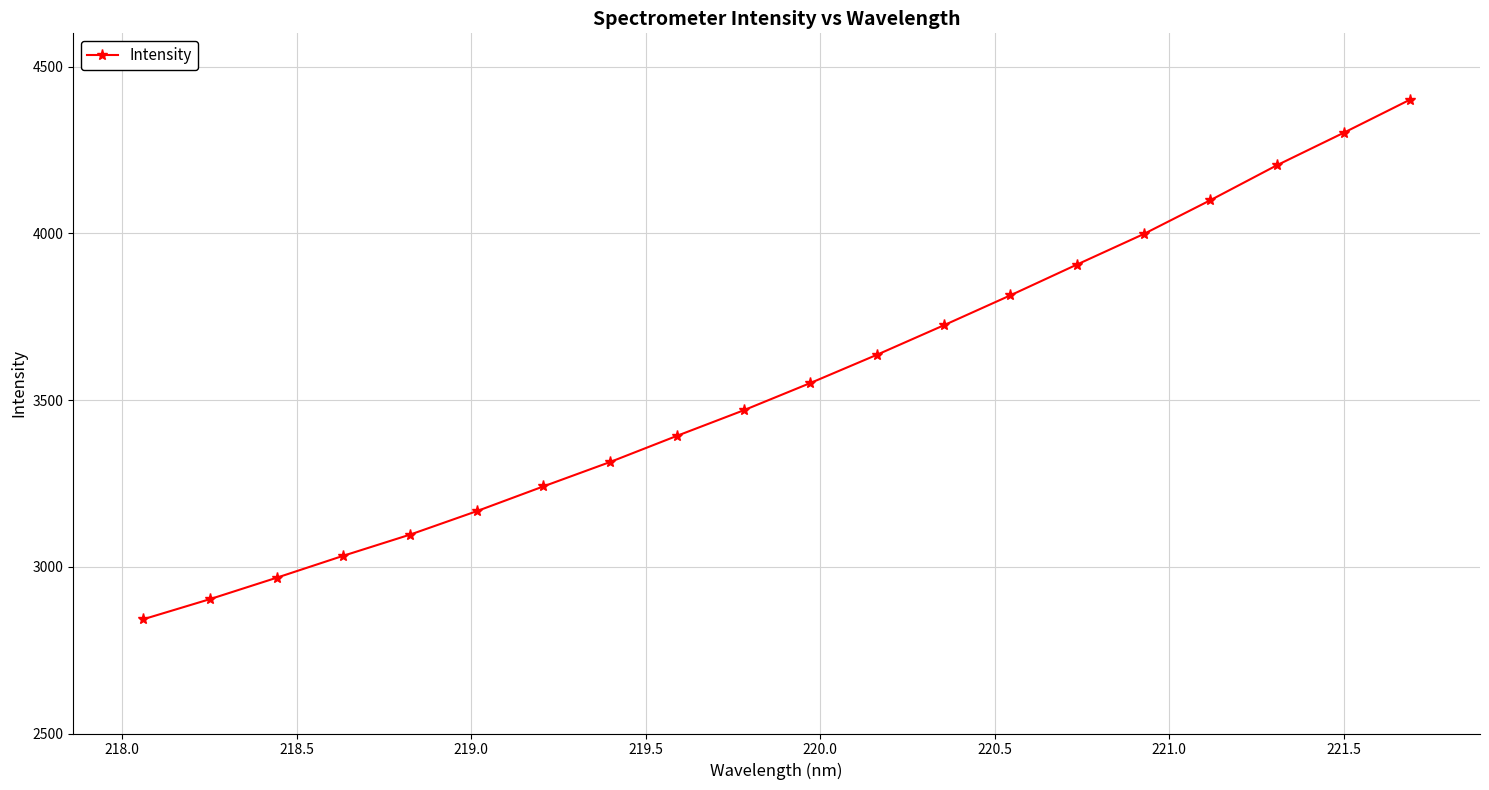

What is the average value?

3553.1